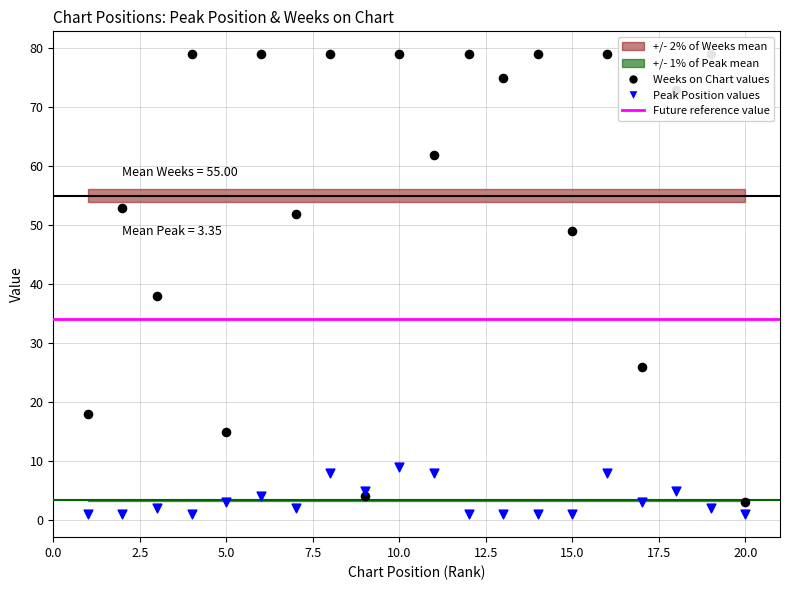

Is the value of Weeks on Chart at 4 greater than the value of Peak Position at 10?

Yes